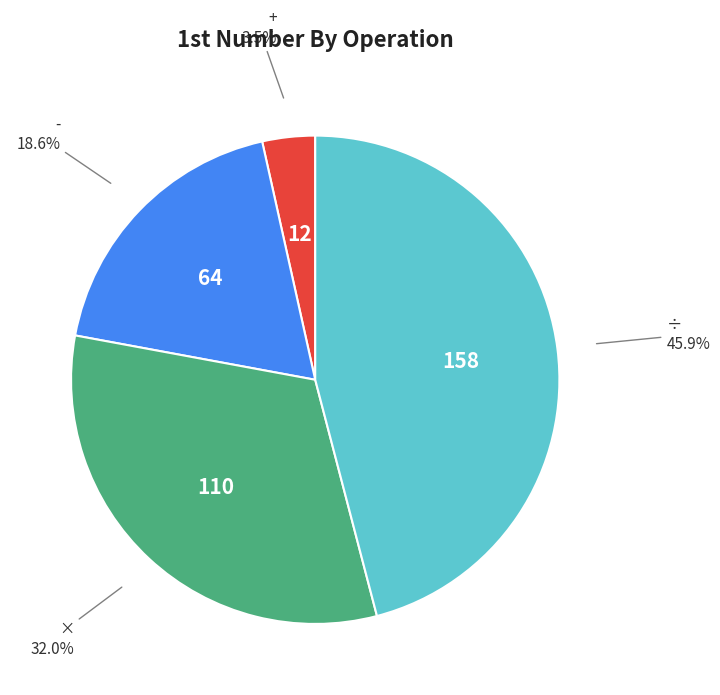

Is there a majority slice in this chart?

No